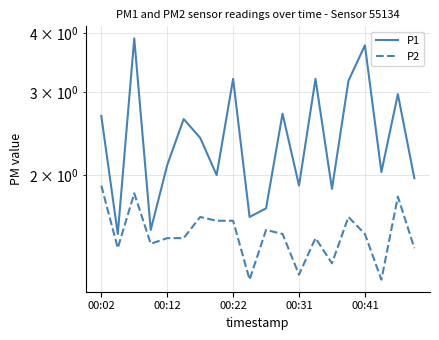

What is the average value of the P2 series?

1.5